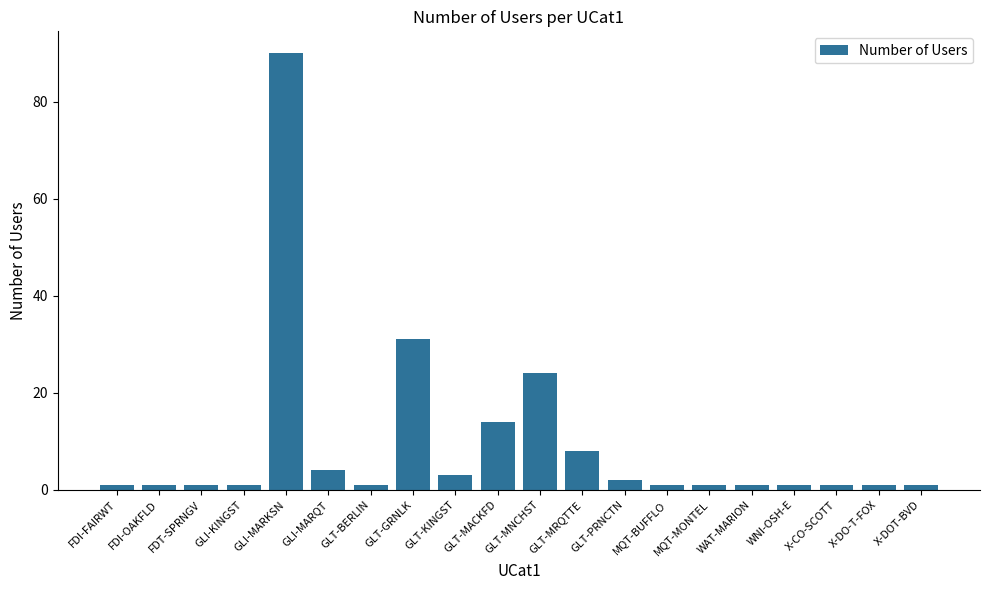

What is the smallest value displayed?

1